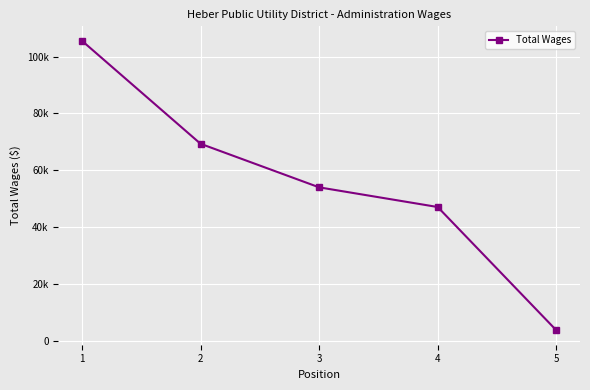

The chart shows a value of 106190 at 2. True or false?

False